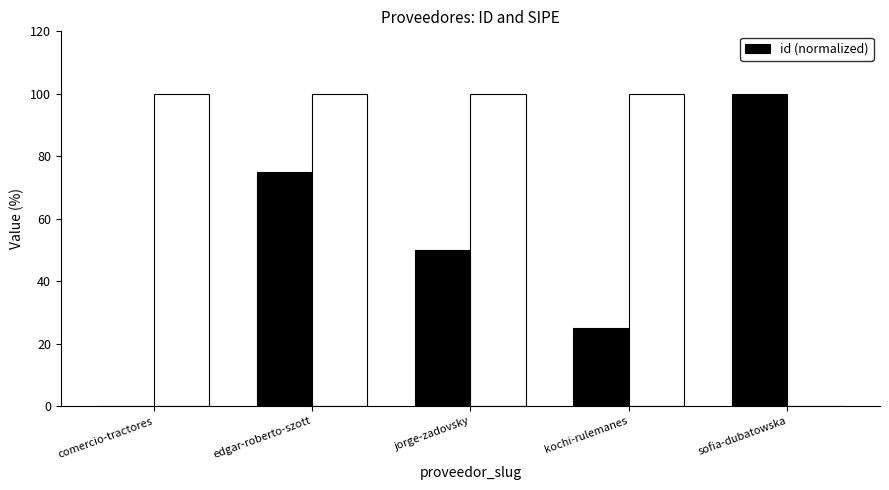

What value does the data have at jorge-zadovsky?

50